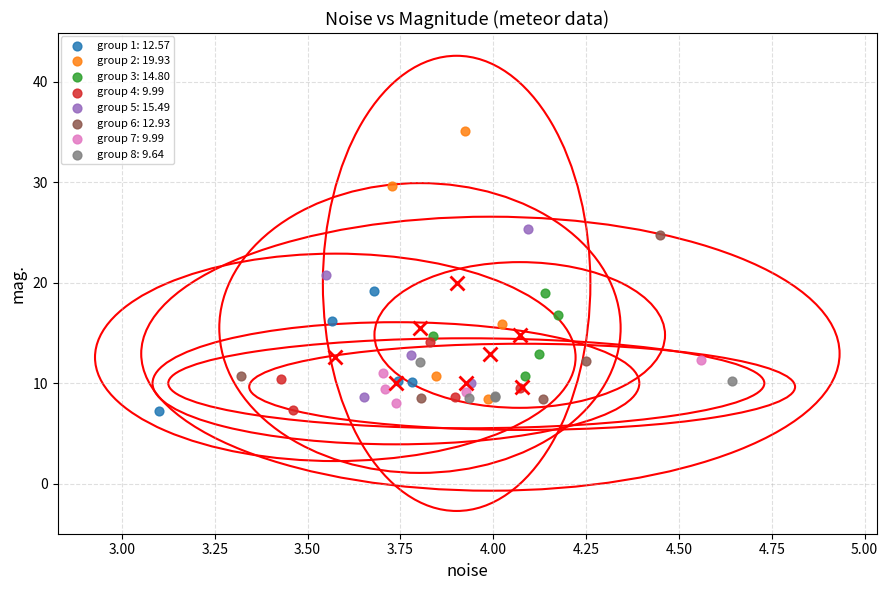

Which series has the widest spread of Y values?

group 2: 19.93